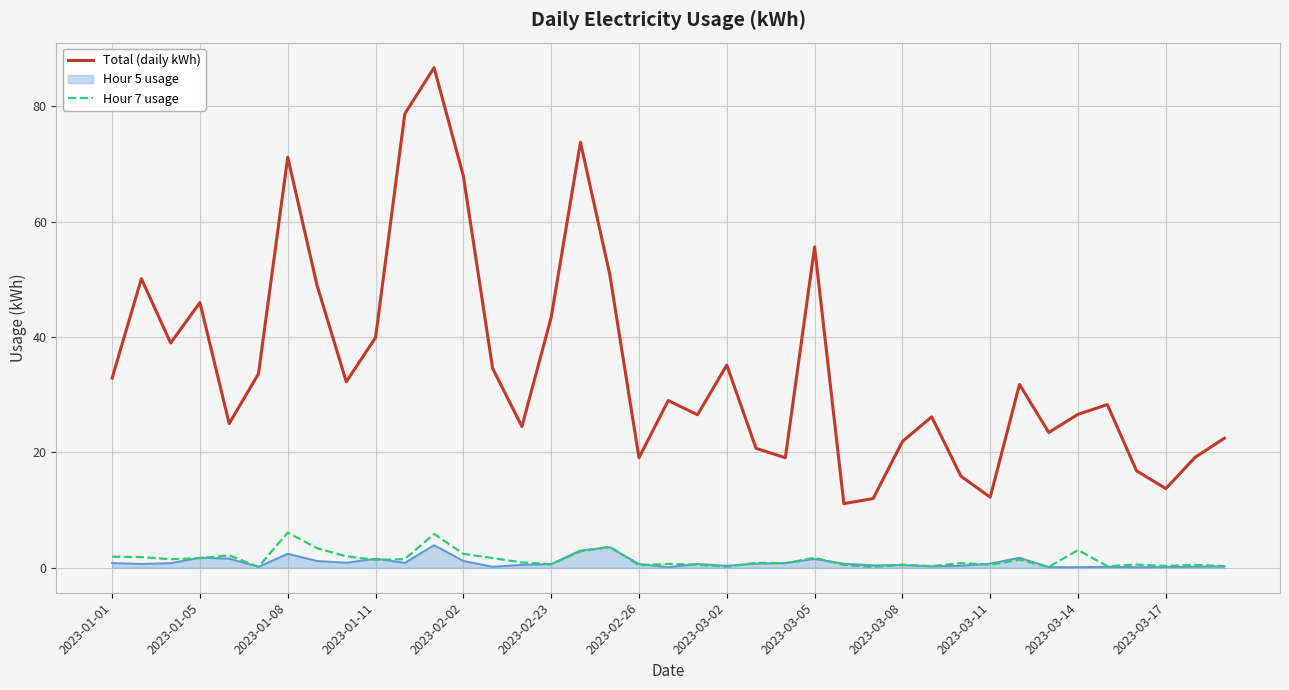

True or false: Hour 7 usage and Total (daily kWh) intersect in this chart.

False